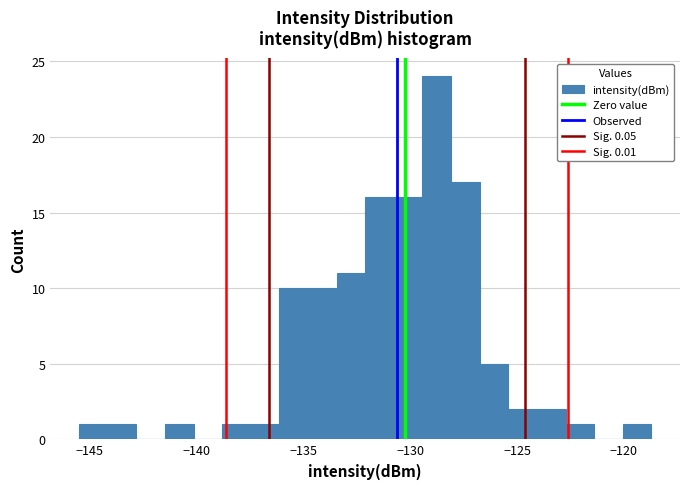

Read against the x-axis, roughly where is the centre of the tallest bar?

-129.0